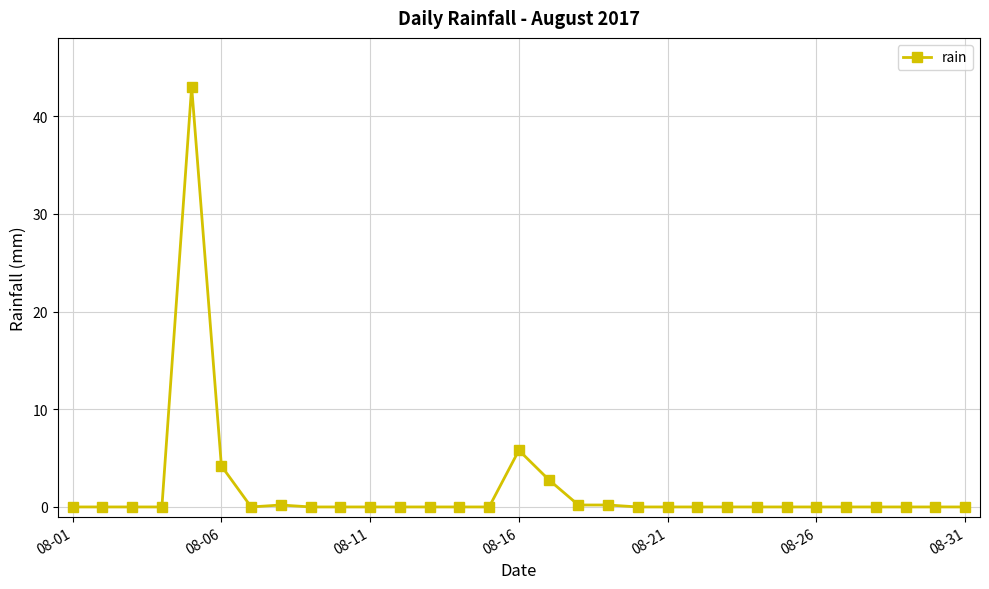

What is the greatest value displayed?

43.0